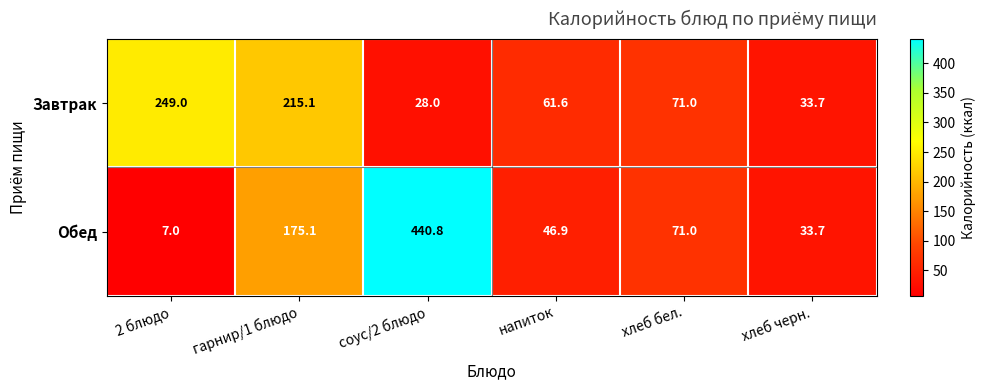

Reading left to right, list all the values displayed in this chart.

Завтрак: 2 блюдо=249.0	гарнир/1 блюдо=215.1	соус/2 блюдо=28.0	напиток=61.6	хлеб бел.=71.0	хлеб черн.=33.7
Обед: 2 блюдо=7.0	гарнир/1 блюдо=175.1	соус/2 блюдо=440.8	напиток=46.9	хлеб бел.=71.0	хлеб черн.=33.7